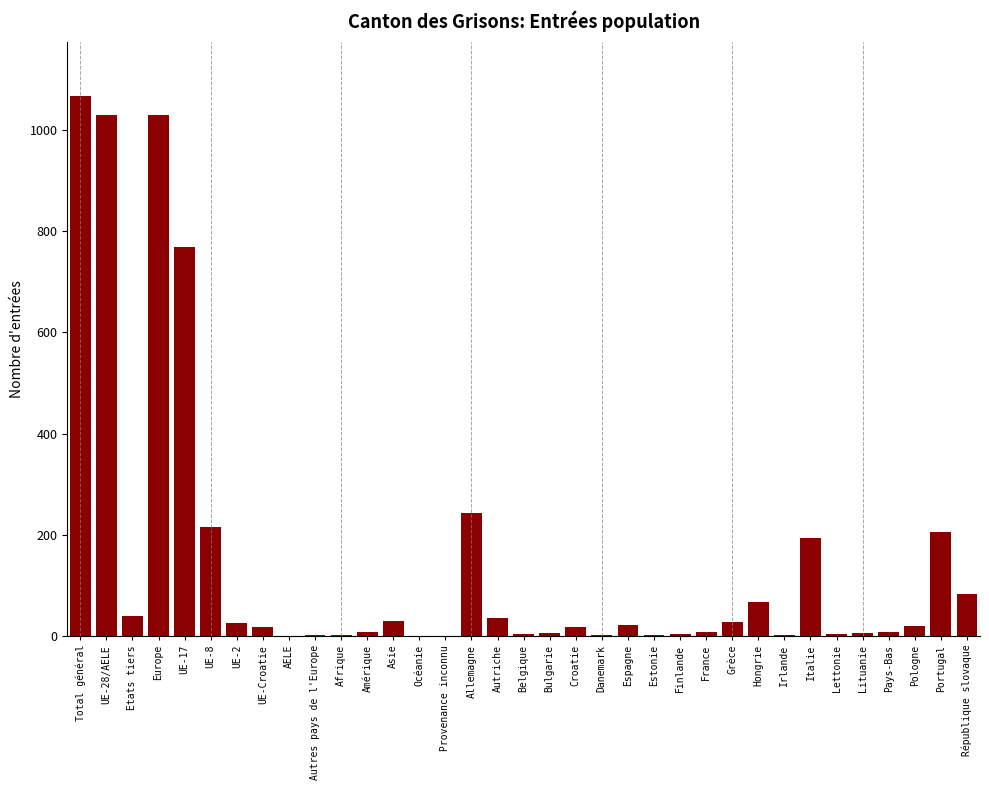

Between Italie and Grèce, which is larger?

Italie